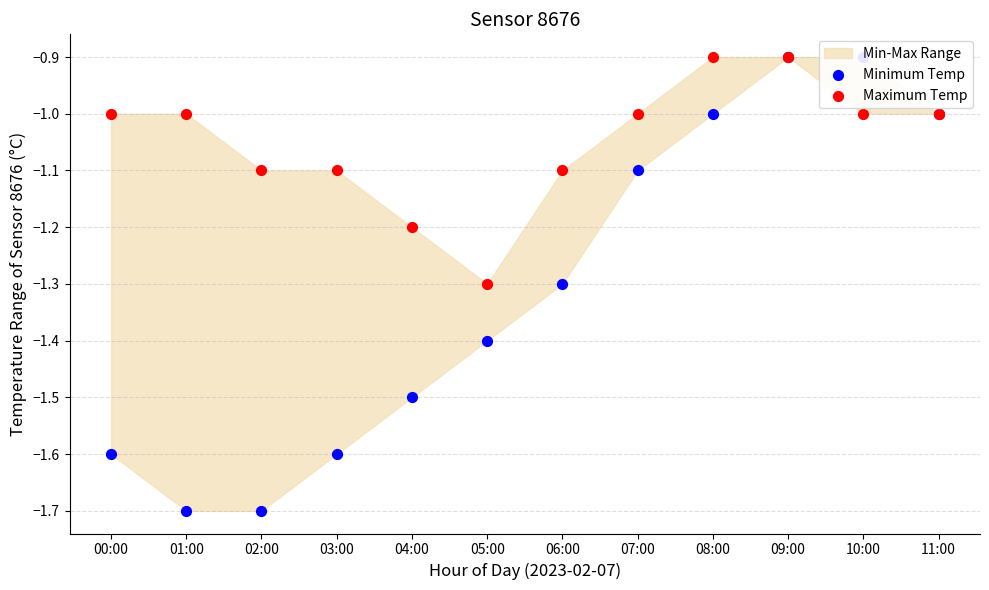

Which series contains the highest Y value?

Minimum Temp